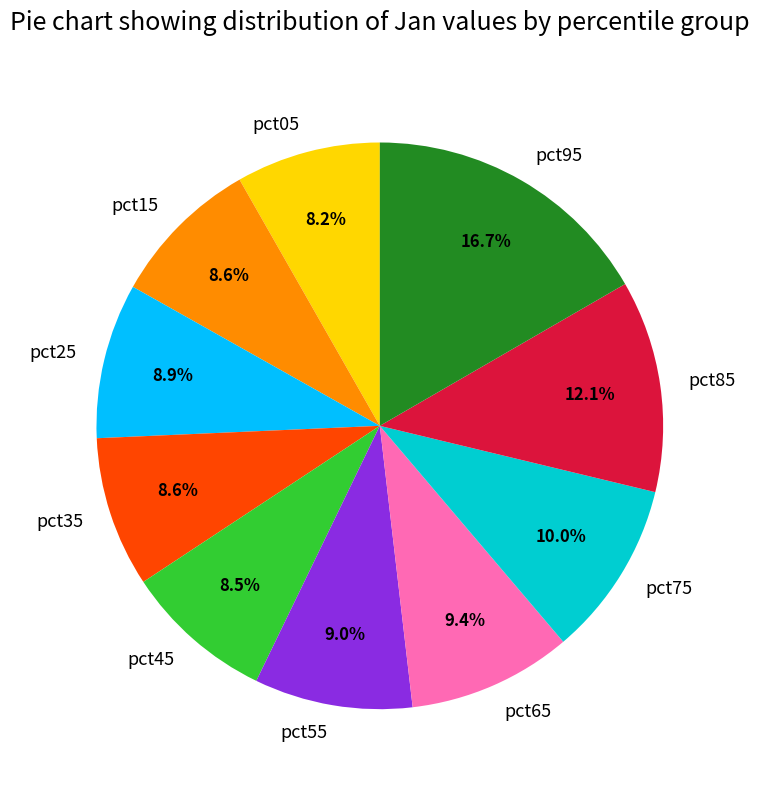

Is there a majority slice in this chart?

No